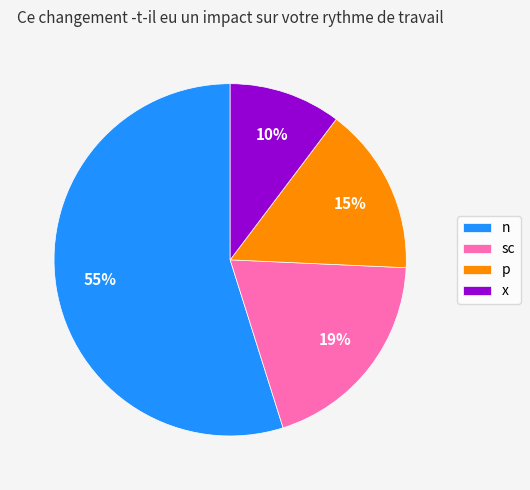

Which slice is the largest?

n